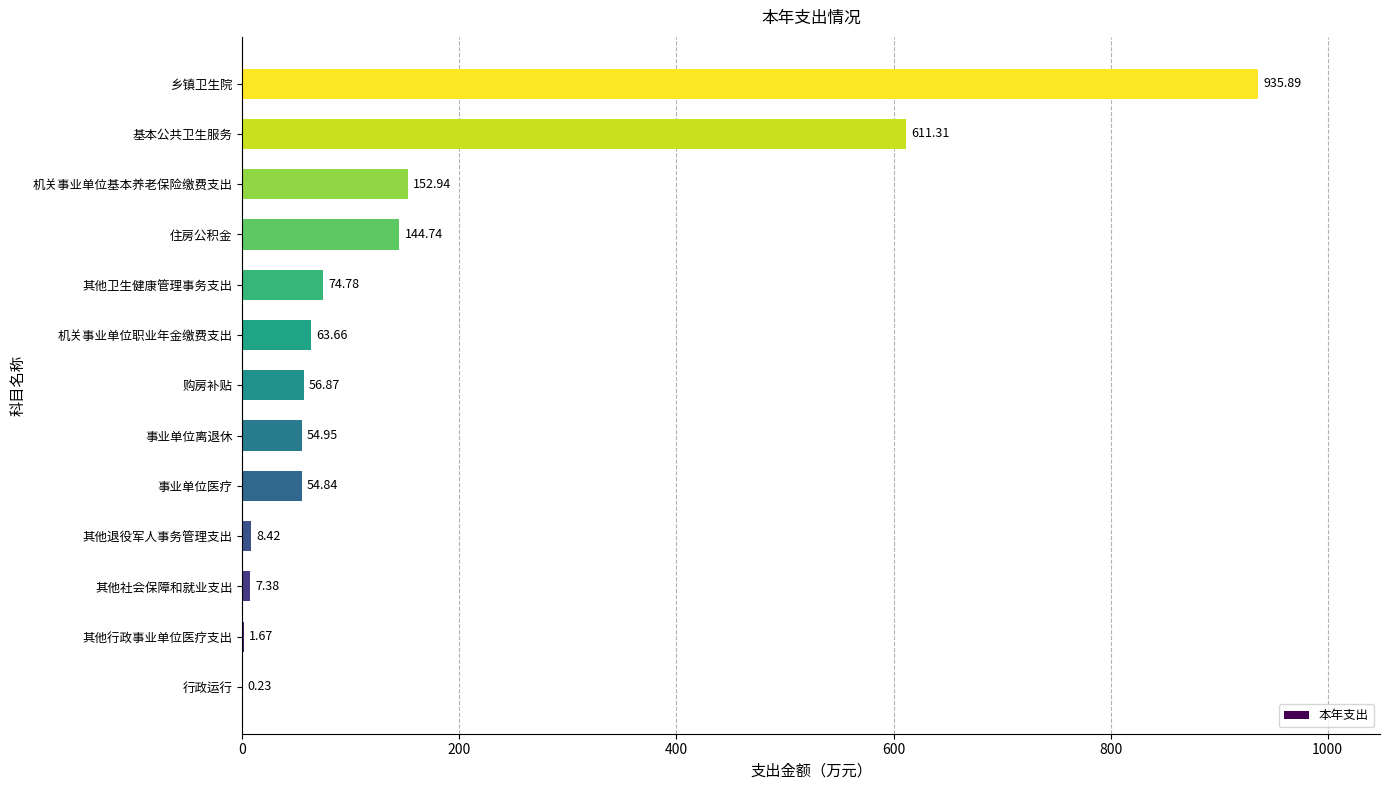

What is the change in value from 其他行政事业单位医疗支出 to 事业单位医疗?

+53.2